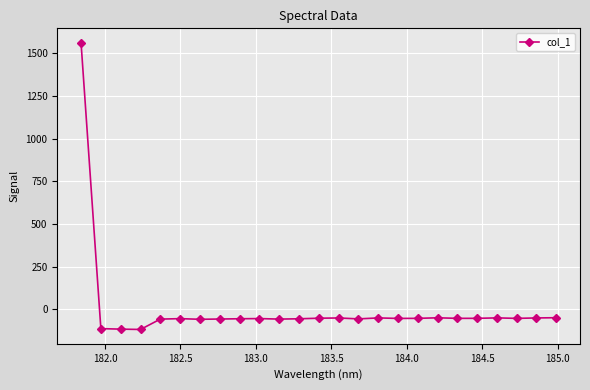

What is the smallest value displayed?

-117.1